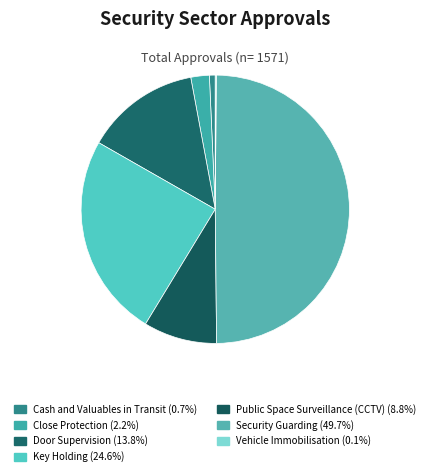

Rank the categories by value from highest to lowest.

Security Guarding, Key Holding, Door Supervision, Public Space Surveillance (CCTV), Close Protection, Cash and Valuables in Transit, Vehicle Immobilisation